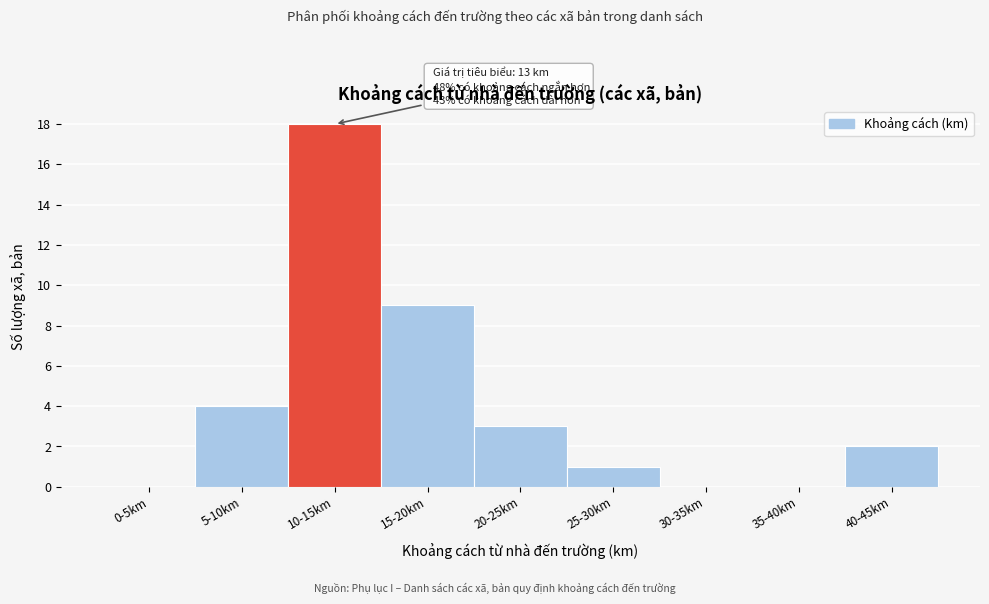

Reading right to left, transcribe all the data shown in this chart.

40-45km=2	35-40km=0	30-35km=0	25-30km=1	20-25km=3	15-20km=9	10-15km=18	5-10km=4	0-5km=0